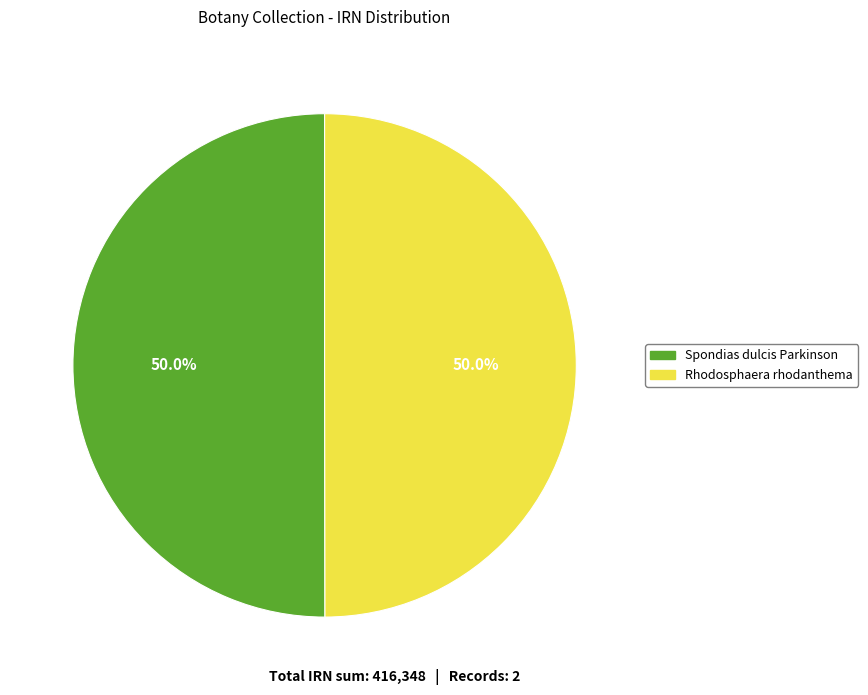

What is the ratio of the value at Spondias dulcis Parkinson to the value at Rhodosphaera rhodanthema?

1.0